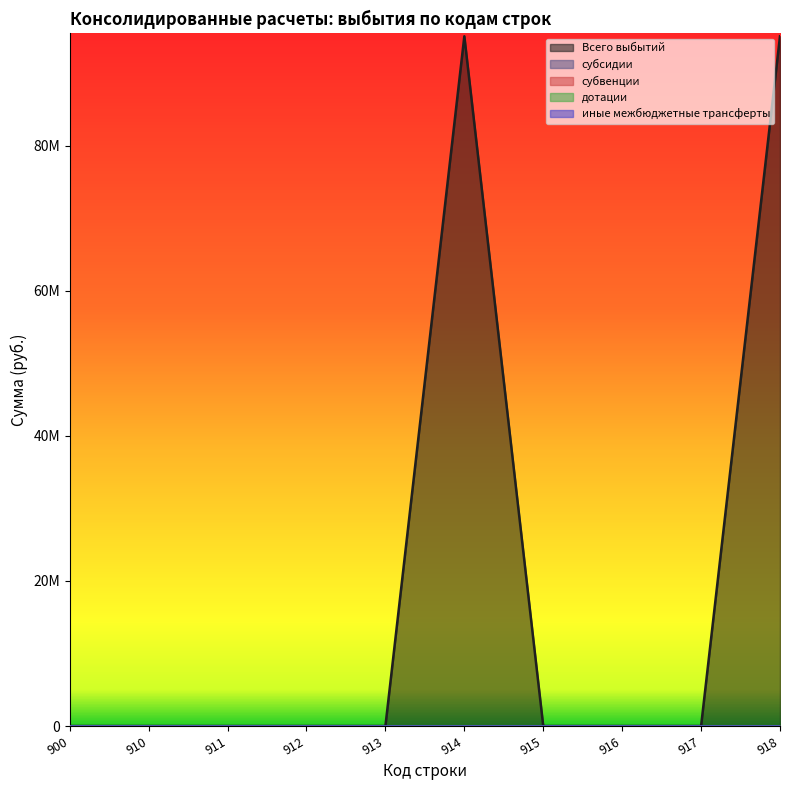

In Всего выбытий, how many points are higher than both neighbors (excluding endpoints)?

1